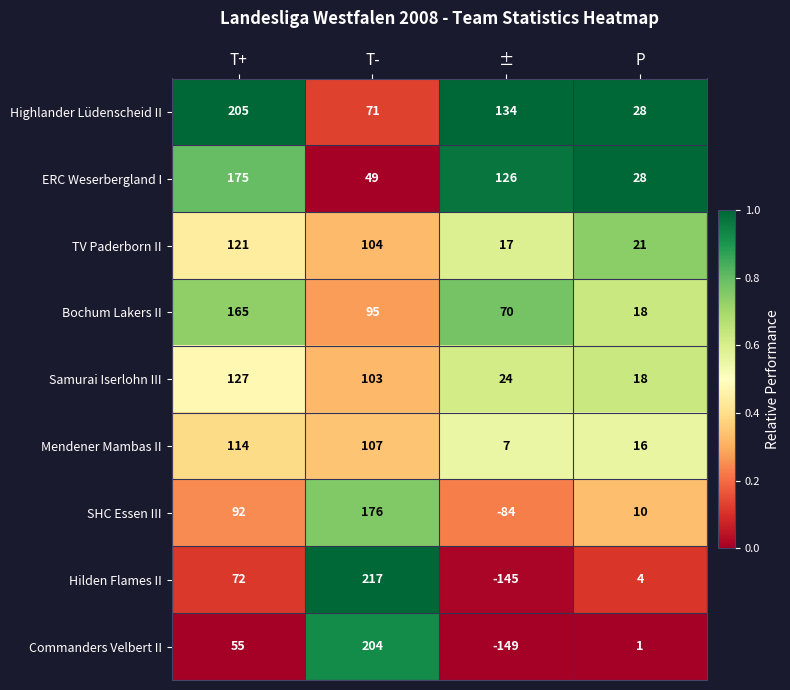

Which series has the largest total across all categories?

Highlander Lüdenscheid II